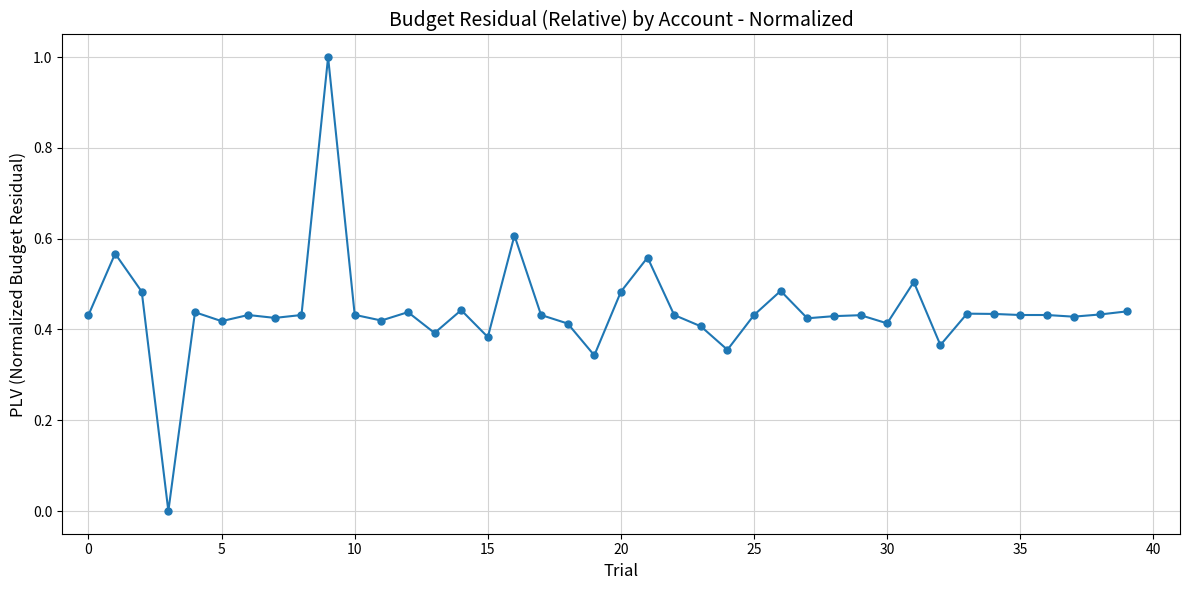

What is the greatest value displayed?

1.0